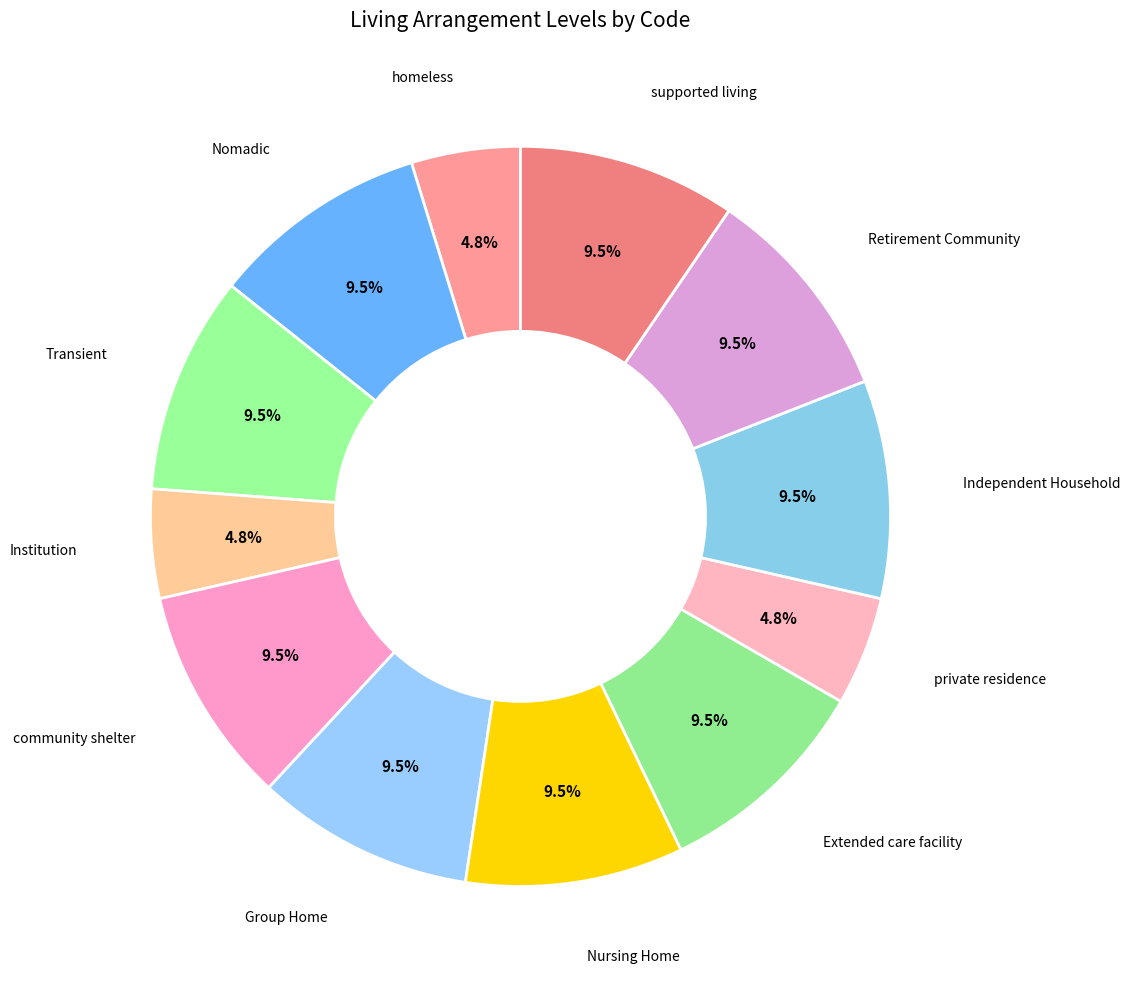

How many segments does this pie chart have?

12